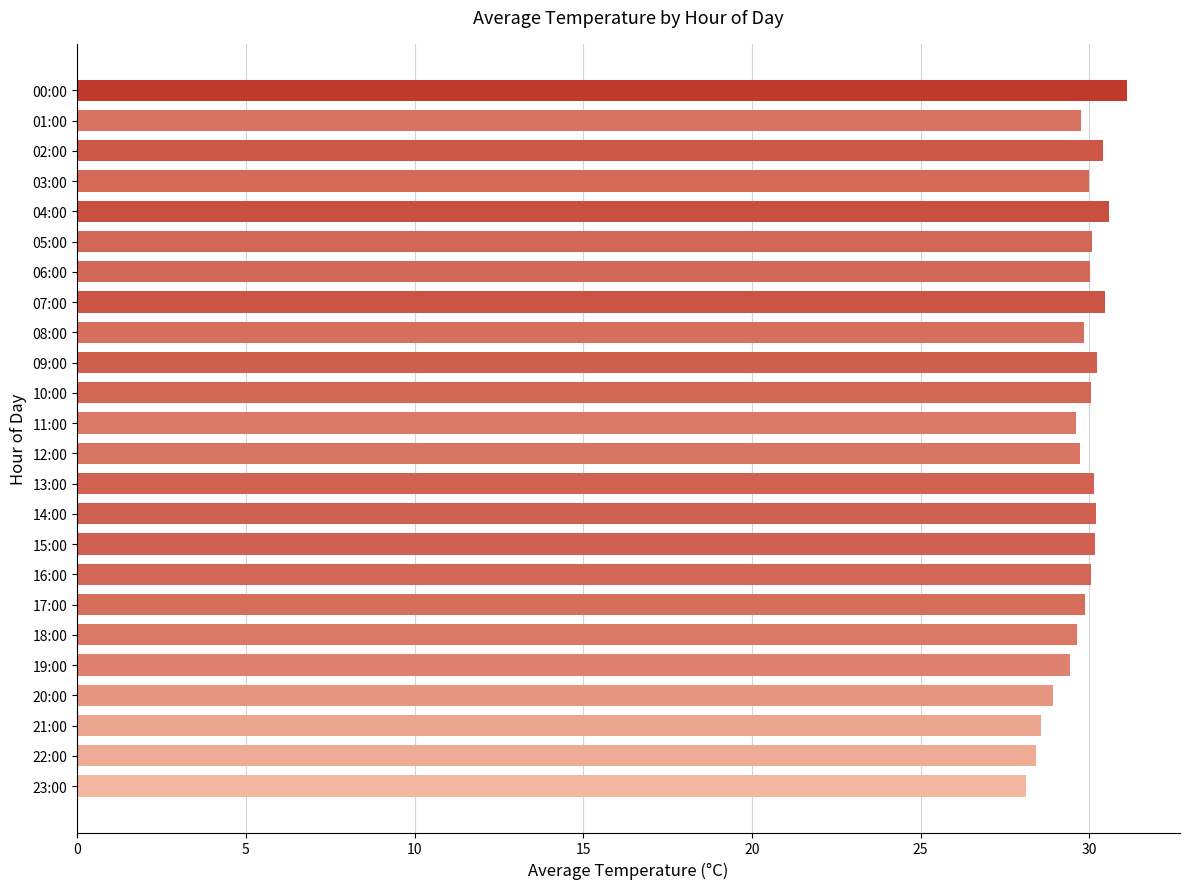

The value at 19:00 is 16.6. True or false?

False